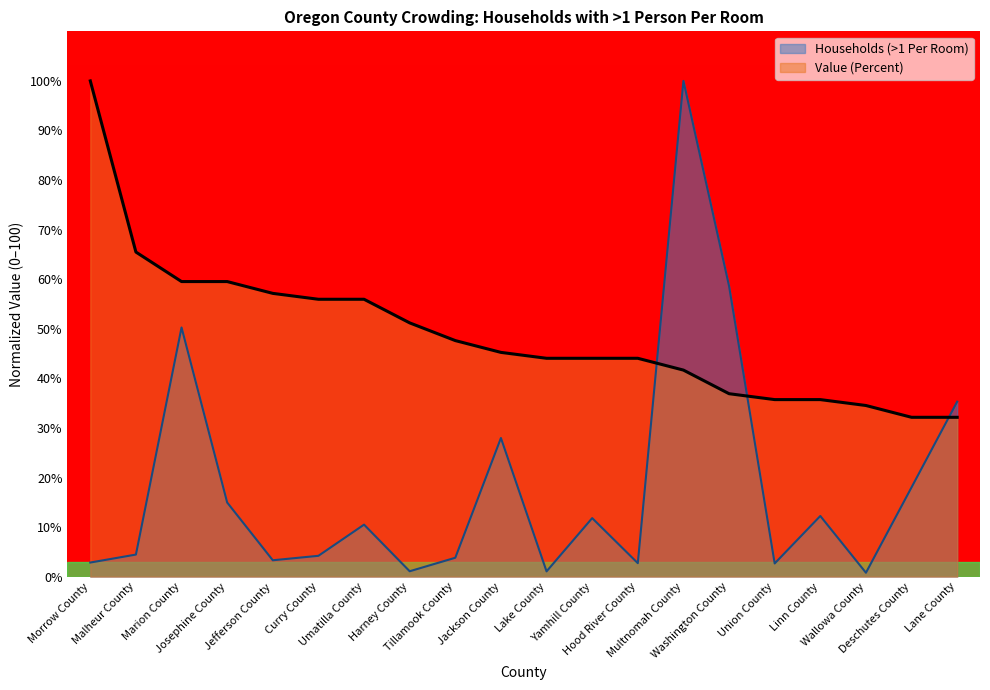

What is the total value across all series at Yamhill County?

55.9